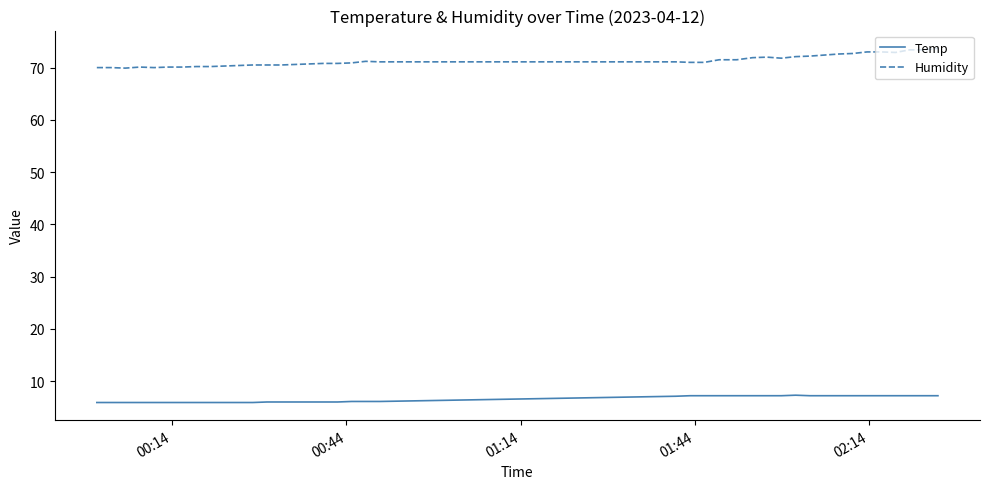

Which series has the largest total across all categories?

Humidity